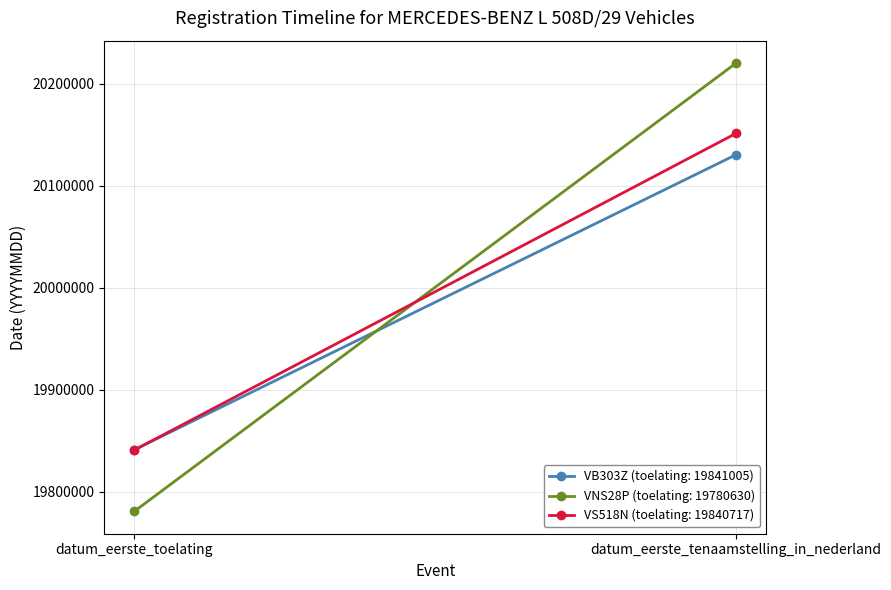

At which label does VNS28P (toelating: 19780630) reach its minimum?

datum_eerste_toelating